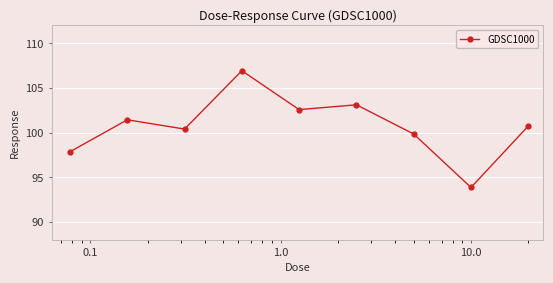

How many points are lower than both their immediate neighbors (excluding endpoints)?

3